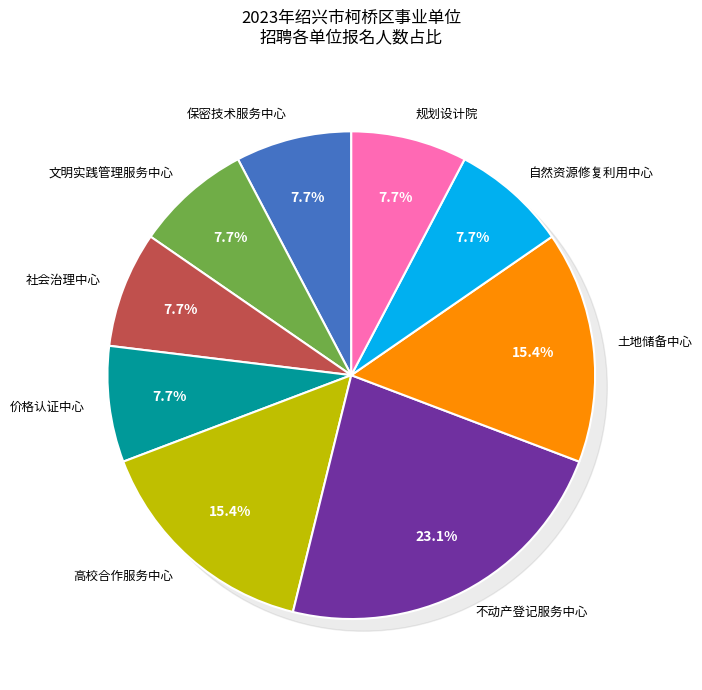

Combined, what portion of the pie is 绍兴市柯桥区自然资源修复利用中心 and 绍兴市柯桥区保密技术服务中心?

15.4%